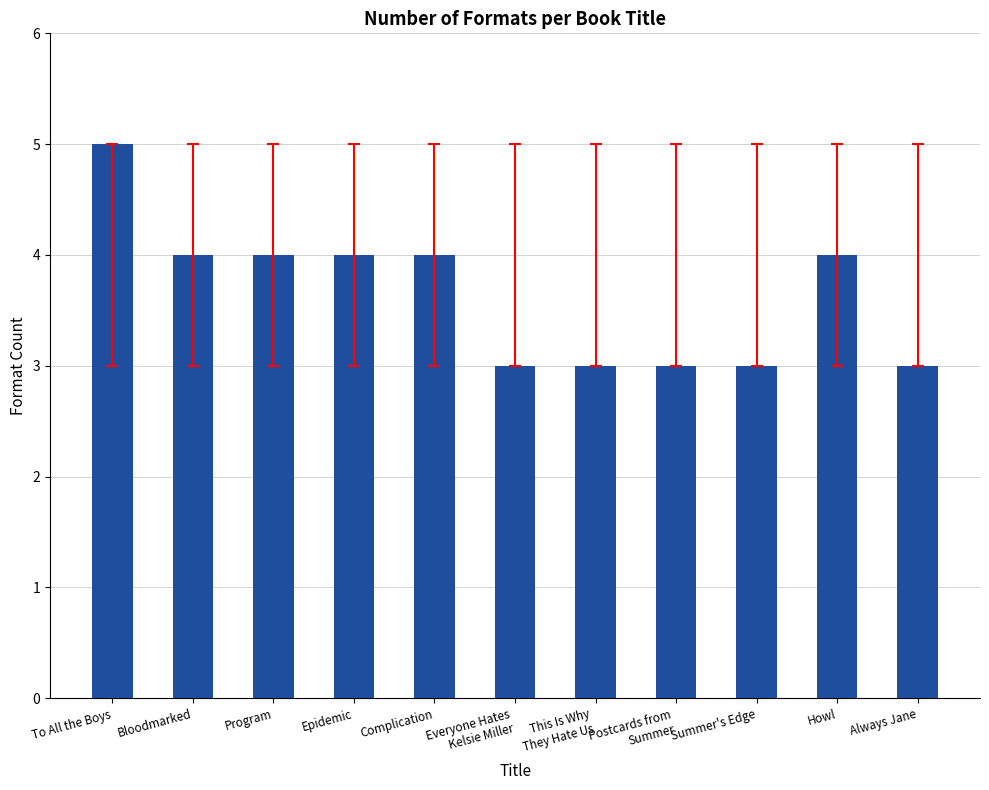

Which has a higher value, Complication or To All the Boys?

To All the Boys